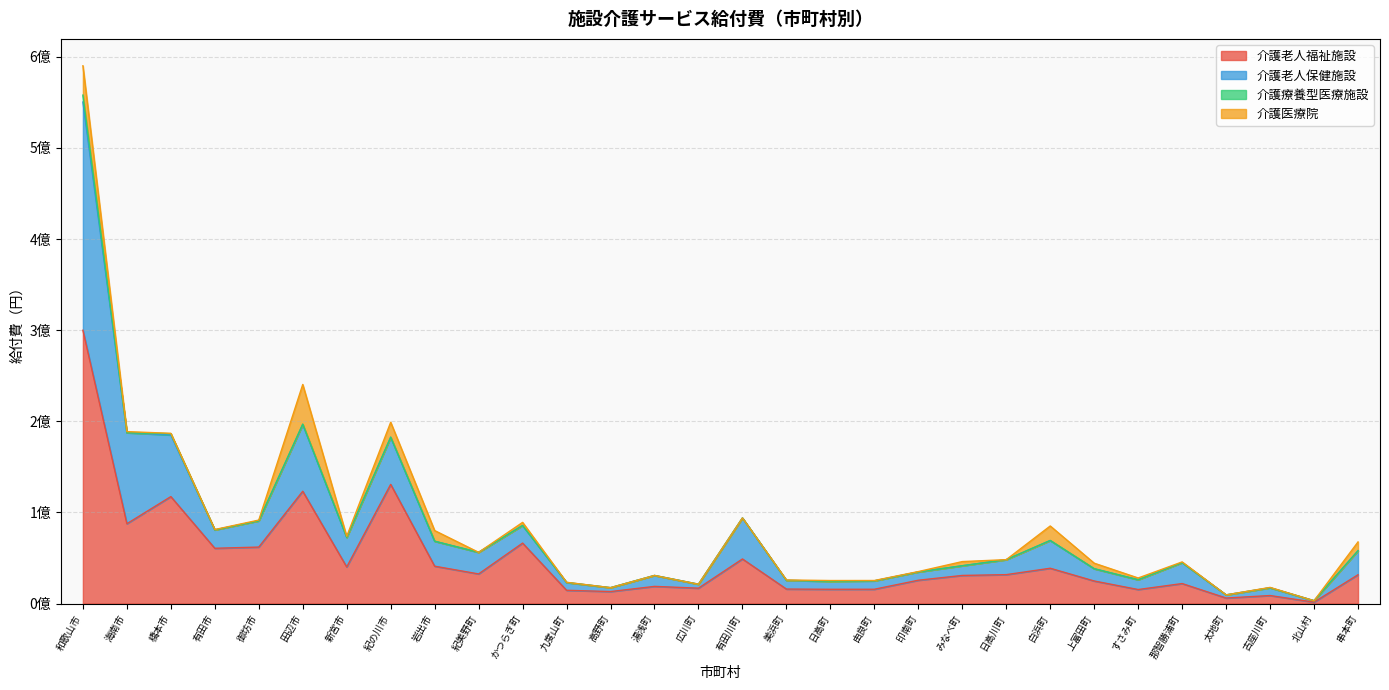

Which has a higher value, 太地町 or 美浜町?

美浜町